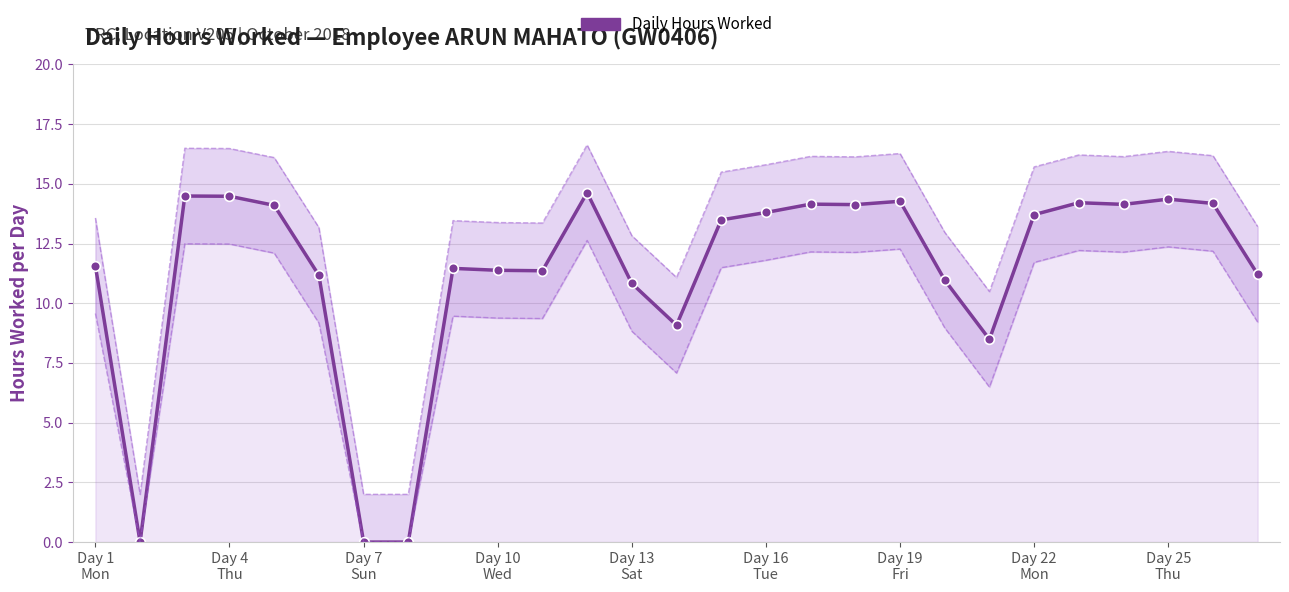

What is the maximum value shown in the chart?

14.6